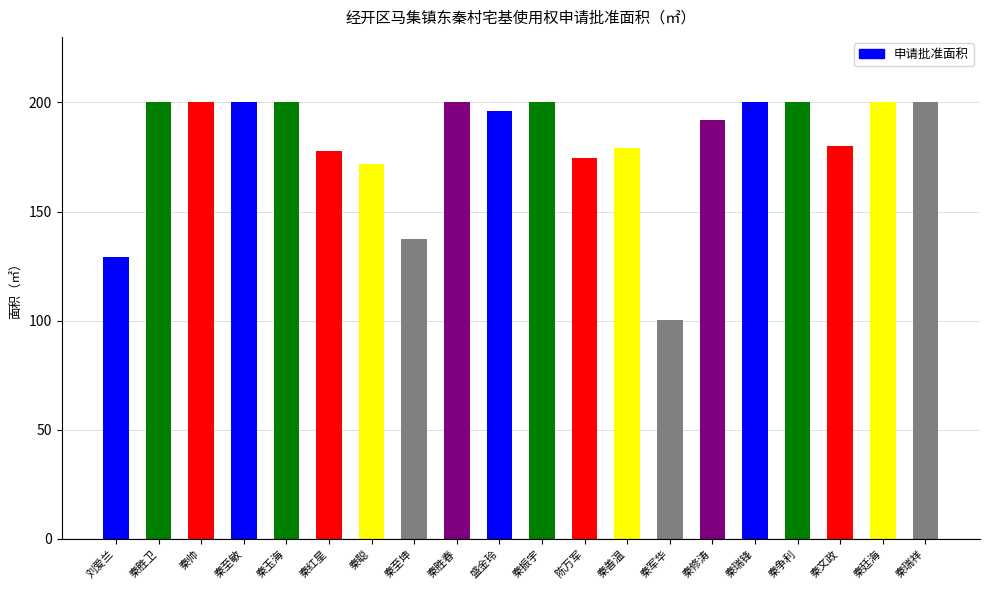

Is it true that the value at 秦至敏 is 200.0?

True